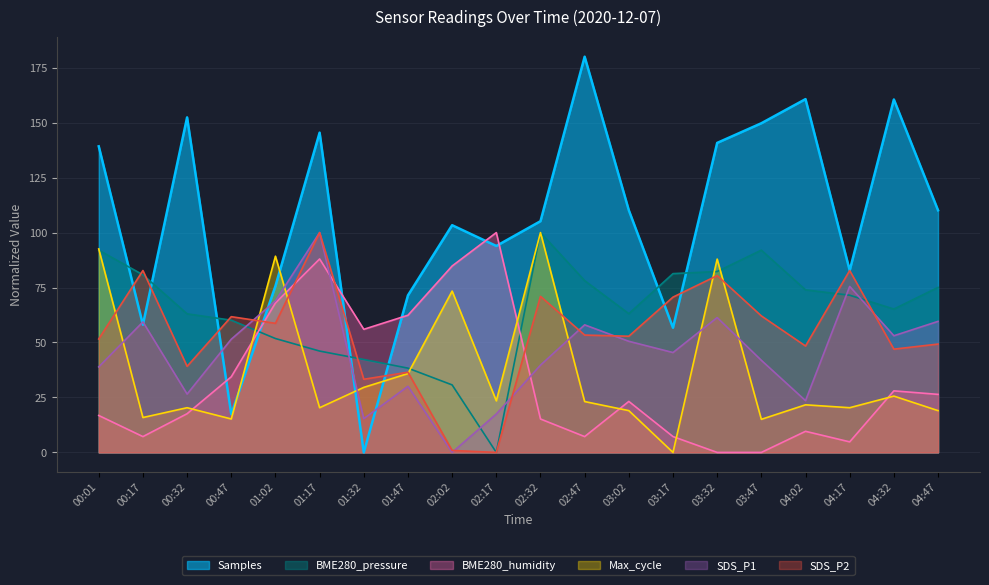

Reading left to right, list all the values displayed in this chart.

SDS_P1: 38.9	59.4	26.5	51.5	68.9	100.0	15.4	30.1	0.0	17.5	39.7	58.0	50.6	45.4	61.3	41.9	23.5	75.5	53.1	59.6
SDS_P2: 51.6	82.7	39.1	61.7	58.7	100.0	33.3	36.5	0.9	0.0	71.0	53.4	52.8	70.6	80.4	62.1	48.4	82.7	47.0	49.3
BME280_humidity: 16.8	7.2	17.6	34.4	68.0	88.0	56.0	62.4	84.8	100.0	15.2	7.2	23.2	7.2	0.0	0.0	9.6	4.8	28.0	26.4
BME280_pressure: 92.0	80.8	63.0	60.1	51.8	46.1	42.3	38.3	30.7	0.0	100.0	78.1	63.1	81.3	82.3	92.0	73.9	71.5	65.2	75.1
Max_cycle: 92.6	15.9	20.3	15.2	89.3	20.3	29.6	35.9	73.4	23.5	100.0	23.1	19.0	0.0	87.9	15.0	21.7	20.3	25.6	19.0
Samples: 139.2	58.1	152.4	17.4	75.7	145.5	0.0	71.4	103.4	93.9	105.2	180.0	110.1	56.7	140.8	149.7	160.7	82.8	160.5	110.1